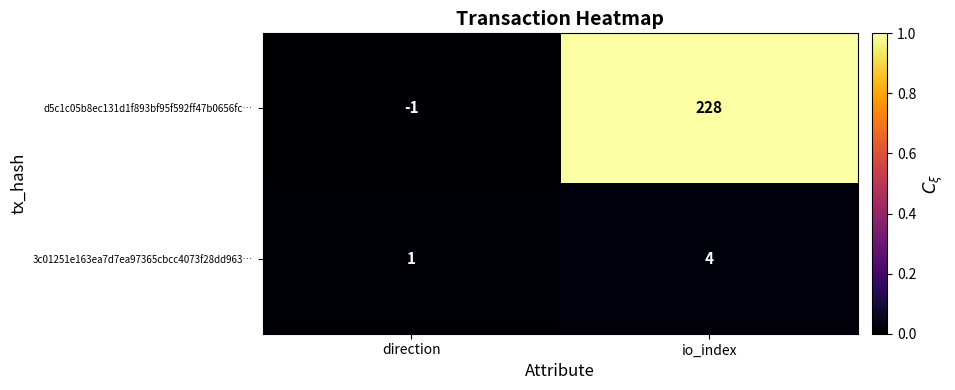

Rank the series at io_index from lowest to highest value.

3c01251e163ea7d7ea97365cbcc4073f28dd963…, d5c1c05b8ec131d1f893bf95f592ff47b0656fc…